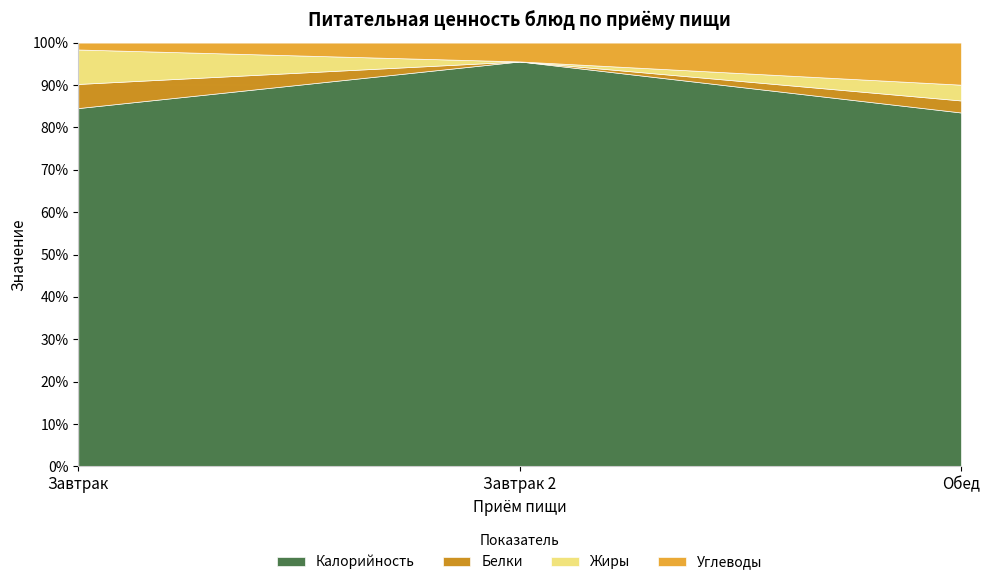

What is the maximum value shown in the chart?

471